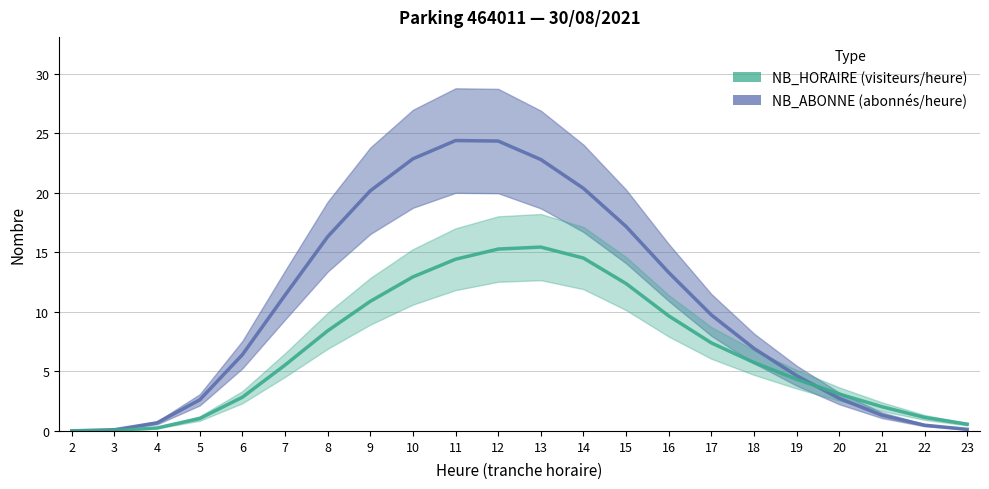

At which label does NB_HORAIRE first exceed 5?

7